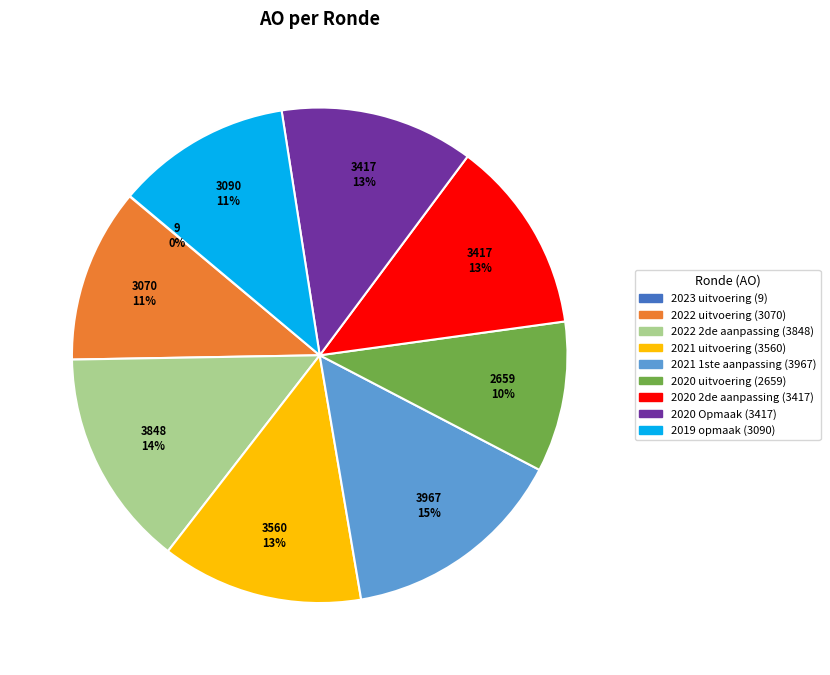

To the nearest percent, what is the difference between the largest and smallest slice percentages?

15%